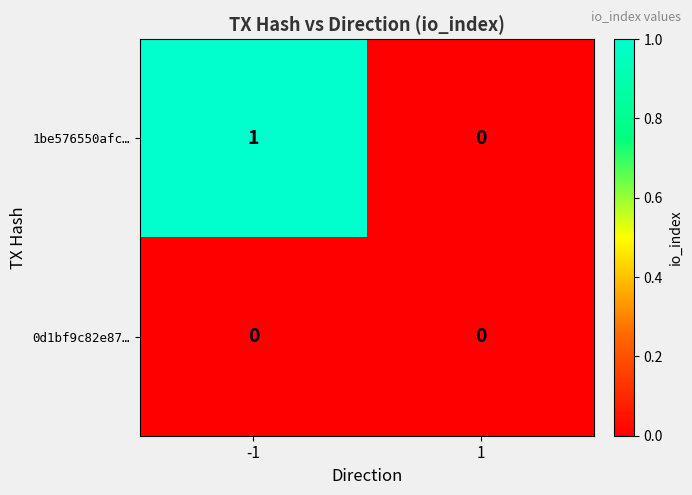

At -1, list the series in order from largest to smallest.

1be576550afc…, 0d1bf9c82e87…